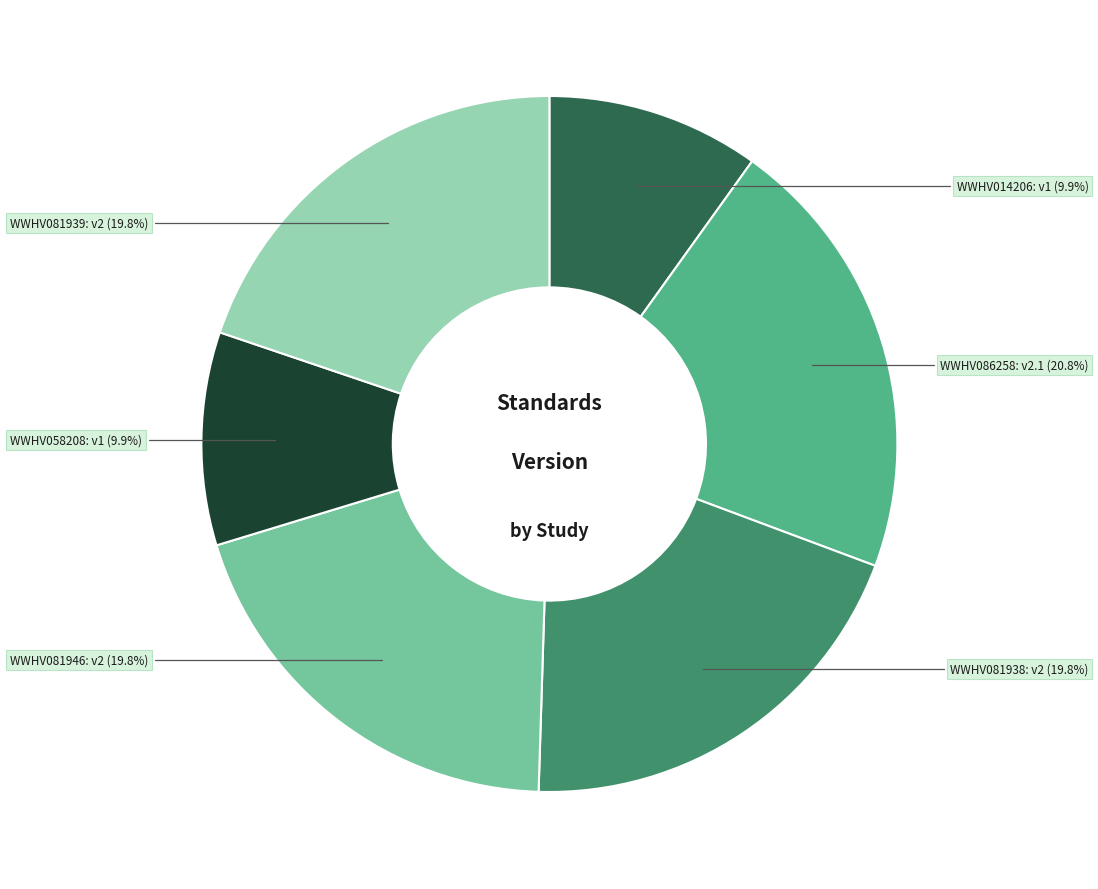

Count the number of slices in the pie.

6